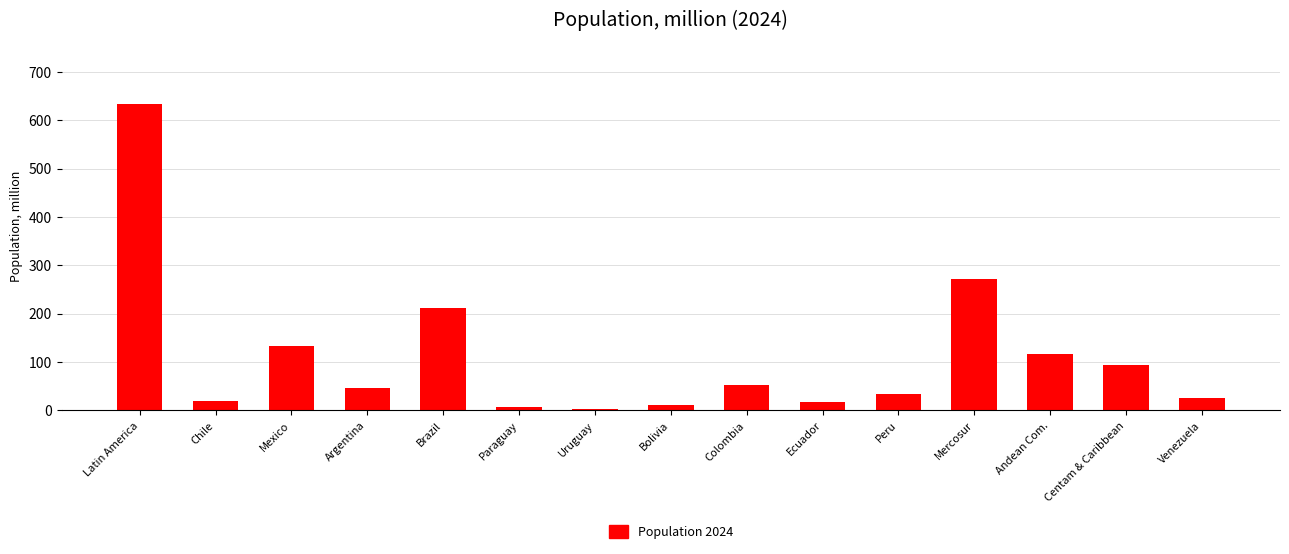

What is the value of the 10th bar from the left?

18.0